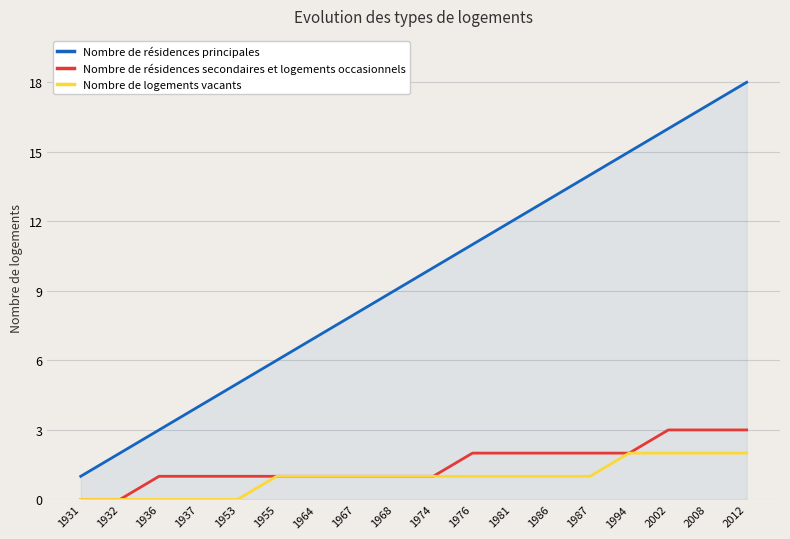

How many lines are shown in the chart?

3